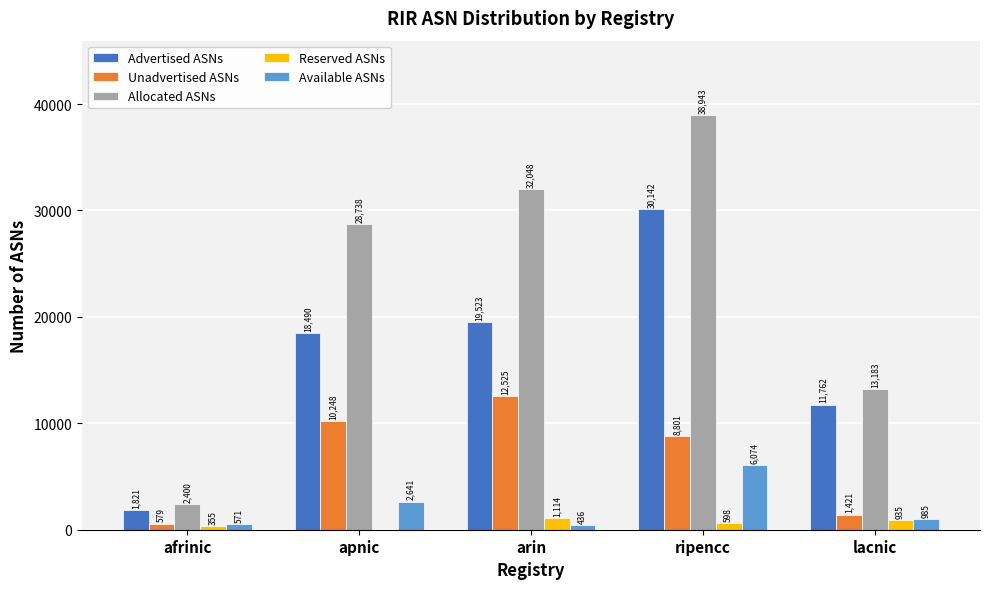

Is the value of Advertised ASNs at arin greater than the value of Unadvertised ASNs at arin?

Yes